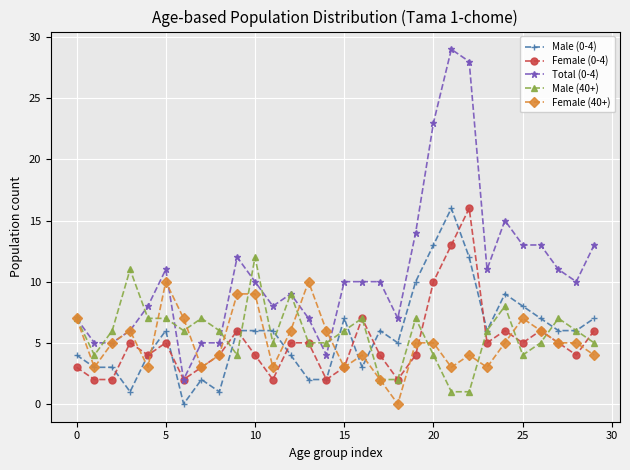

True or false: Total (0-4) and Male (0-4) intersect in this chart.

False